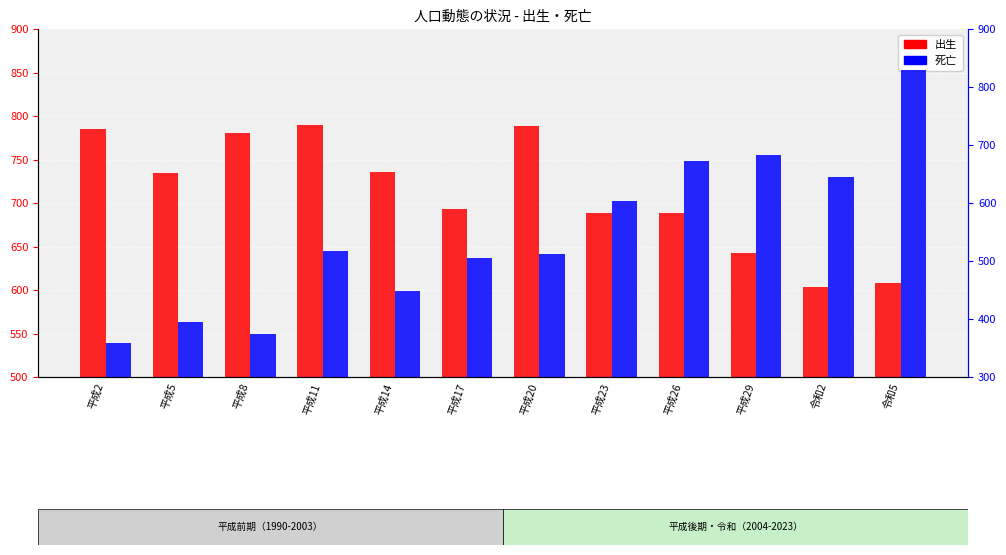

Is the value of 出生 at 平成8 greater than the value of 死亡 at 平成29?

Yes